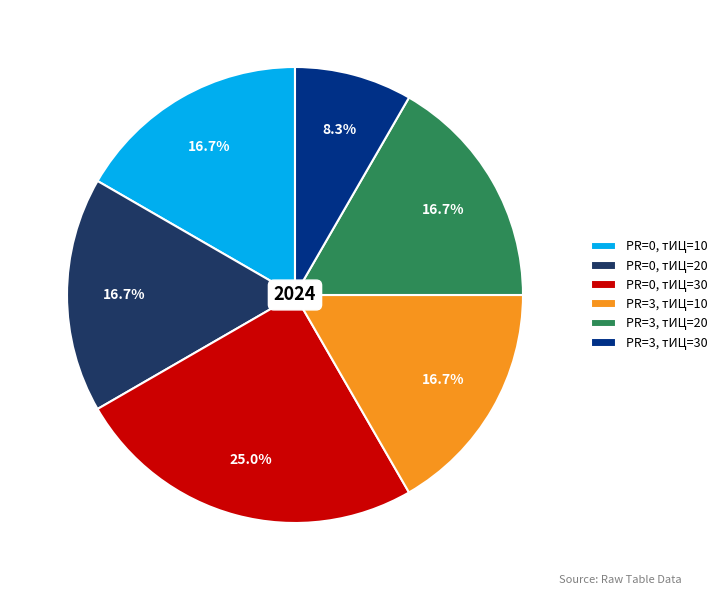

The PR=0, тИЦ=10 slice represents 17% of the pie. True or false?

True